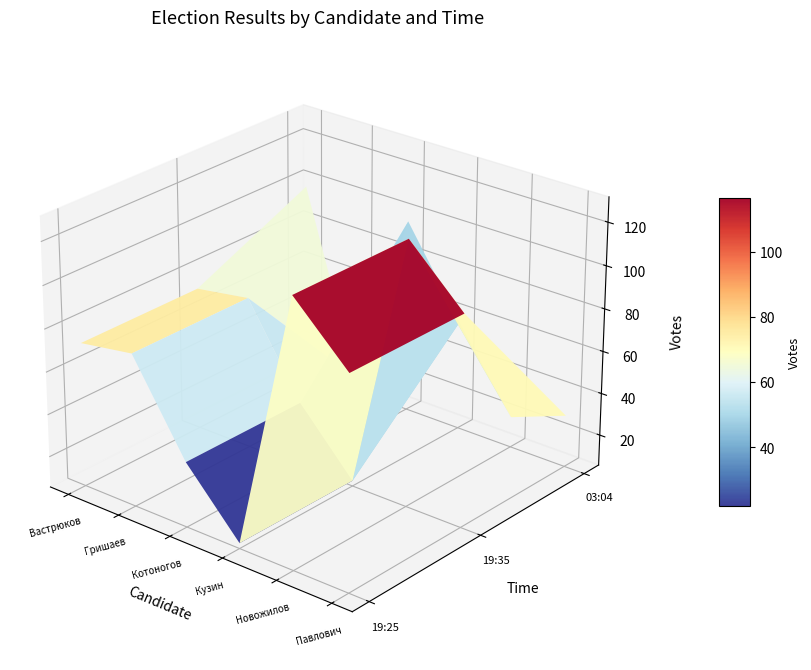

Reading left to right, extract all data points from this chart.

Вастрюков: 2020-09-13 19:25=73	2020-09-13 19:35=73	2020-09-14 03:04=98
Гришаев: 2020-09-13 19:25=77	2020-09-13 19:35=77	2020-09-14 03:04=12
Котоногов: 2020-09-13 19:25=36	2020-09-13 19:35=36	2020-09-14 03:04=97
Кузин: 2020-09-13 19:25=8	2020-09-13 19:35=8	2020-09-14 03:04=57
Новожилов: 2020-09-13 19:25=129	2020-09-13 19:35=129	2020-09-14 03:04=20
Павлович: 2020-09-13 19:25=104	2020-09-13 19:35=104	2020-09-14 03:04=30